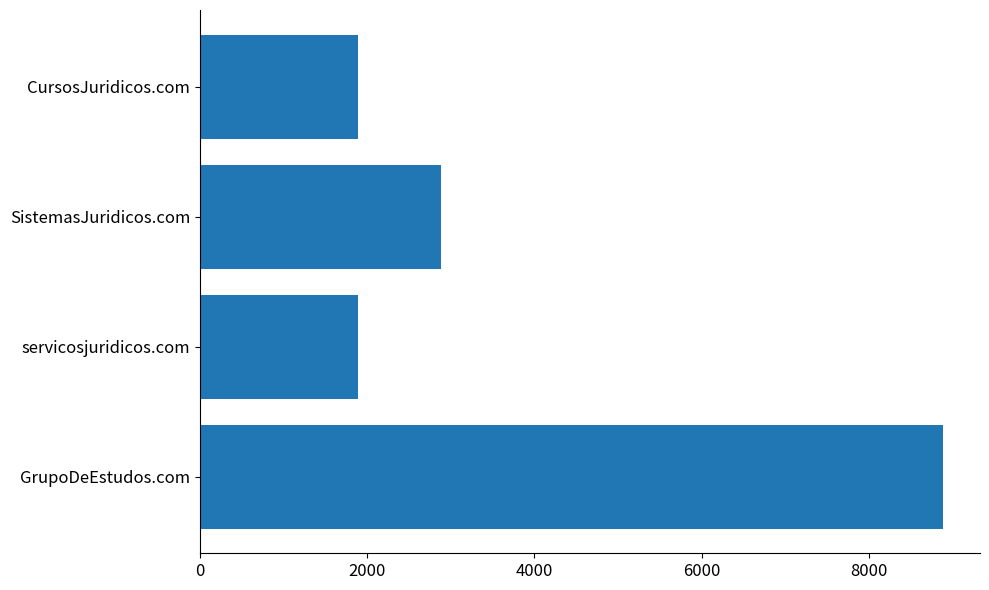

What is the difference between the maximum and minimum values?

7000